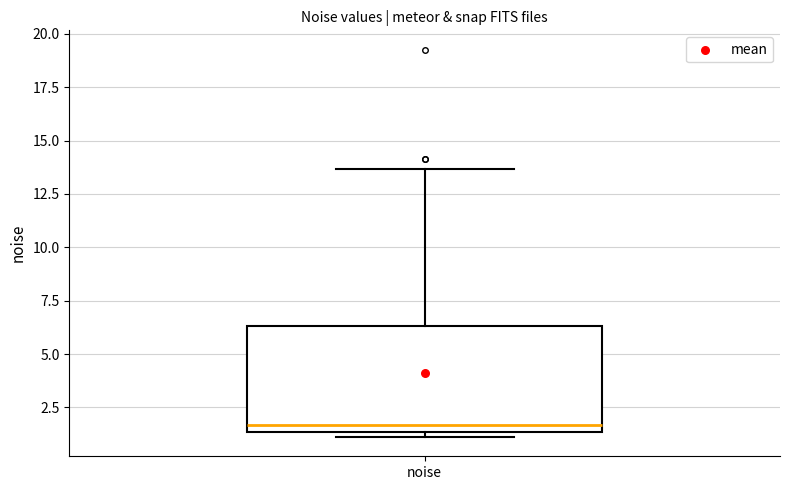

Read this box plot against the y-axis: the position of the median line, the range covered by the box, and the ends of both whiskers. The values are not printed on the chart, so give them approximately, as read against the axis.

median 1.5 (just above the box's lower edge), box 1.5 to 6.5, whiskers 1.0 to 13.5